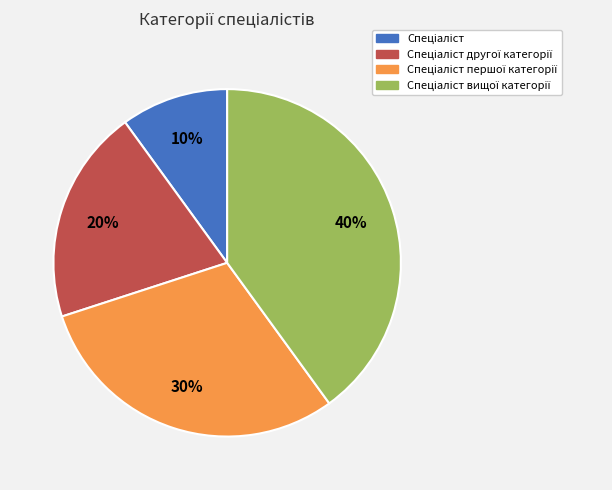

Does any single category account for the majority?

No